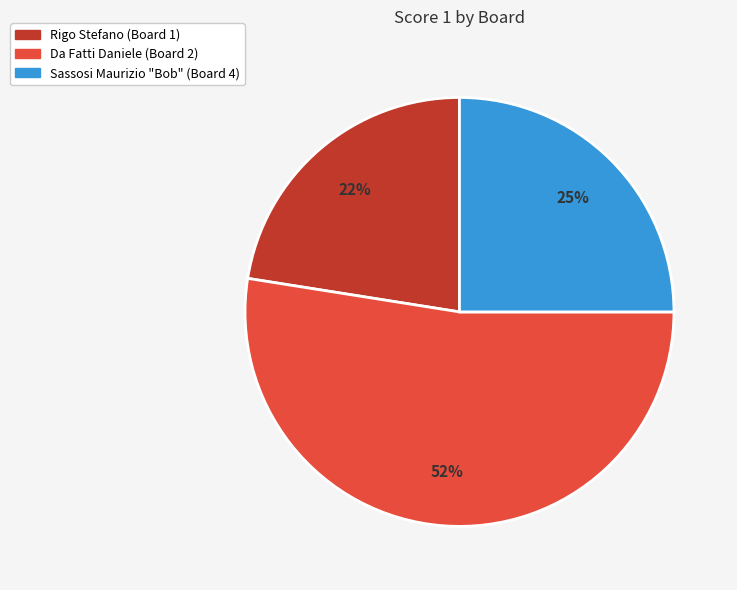

Is there a majority slice in this chart?

Yes